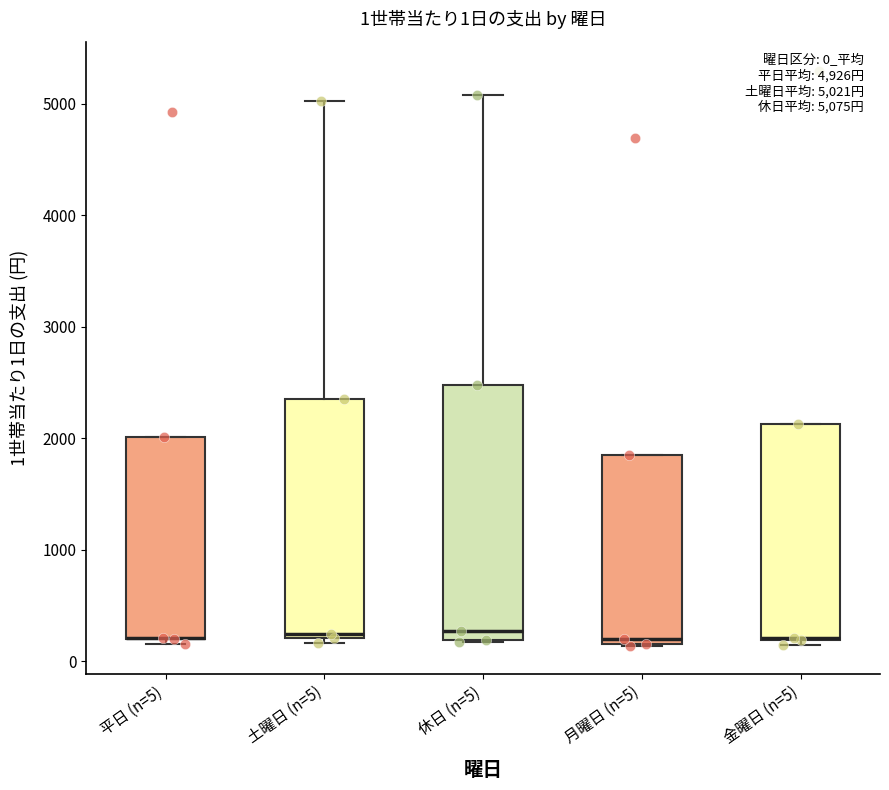

Which box is the tallest, from its lower edge to its upper edge?

休日 (n=5)